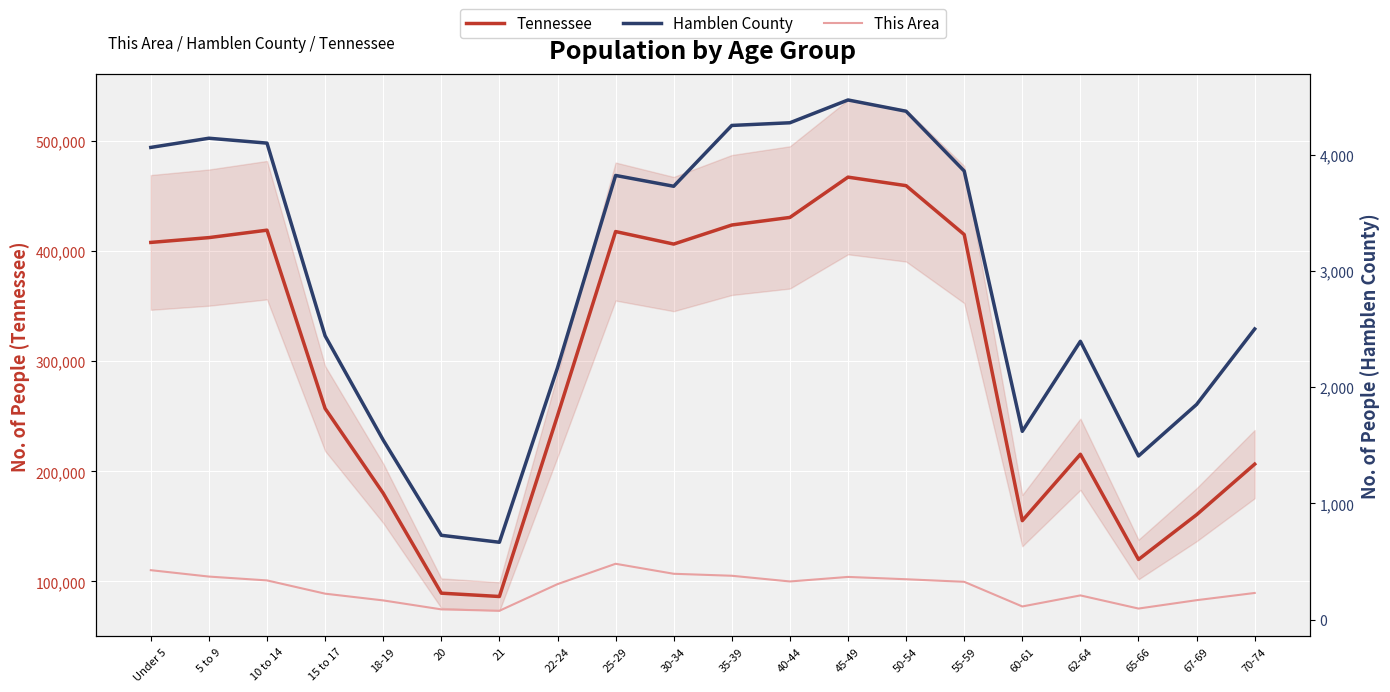

In This Area, how many points are lower than both neighbors (excluding endpoints)?

4